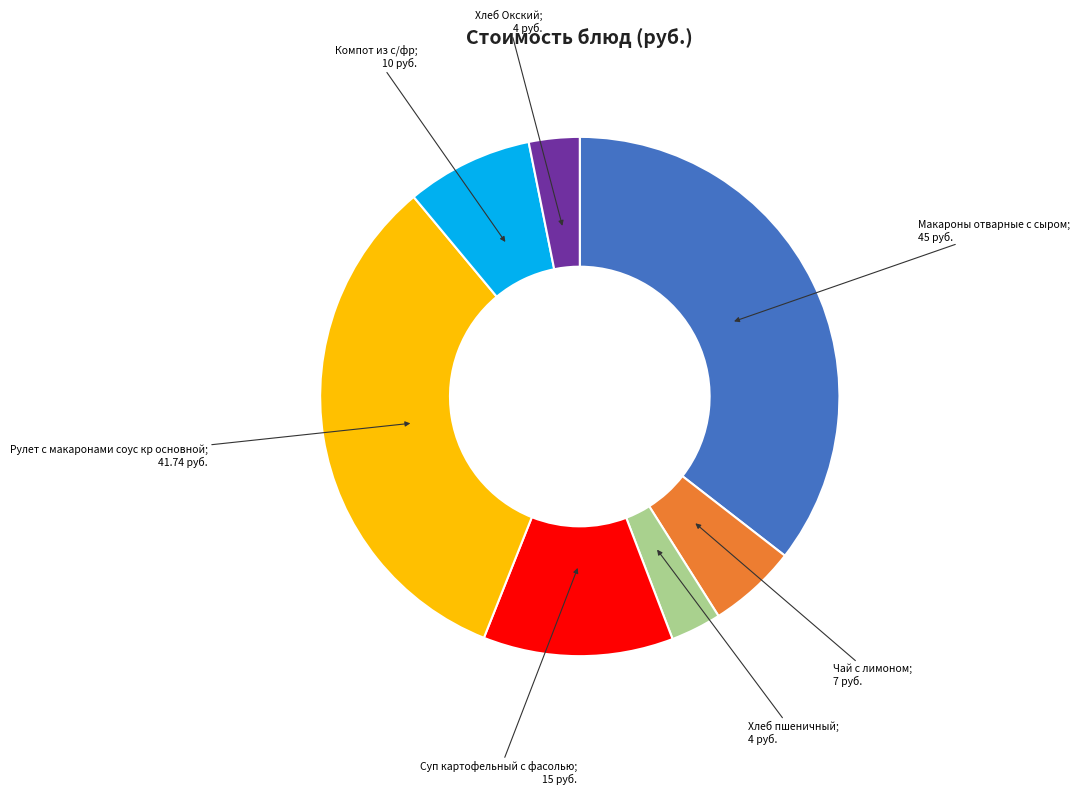

Is there a majority slice in this chart?

No